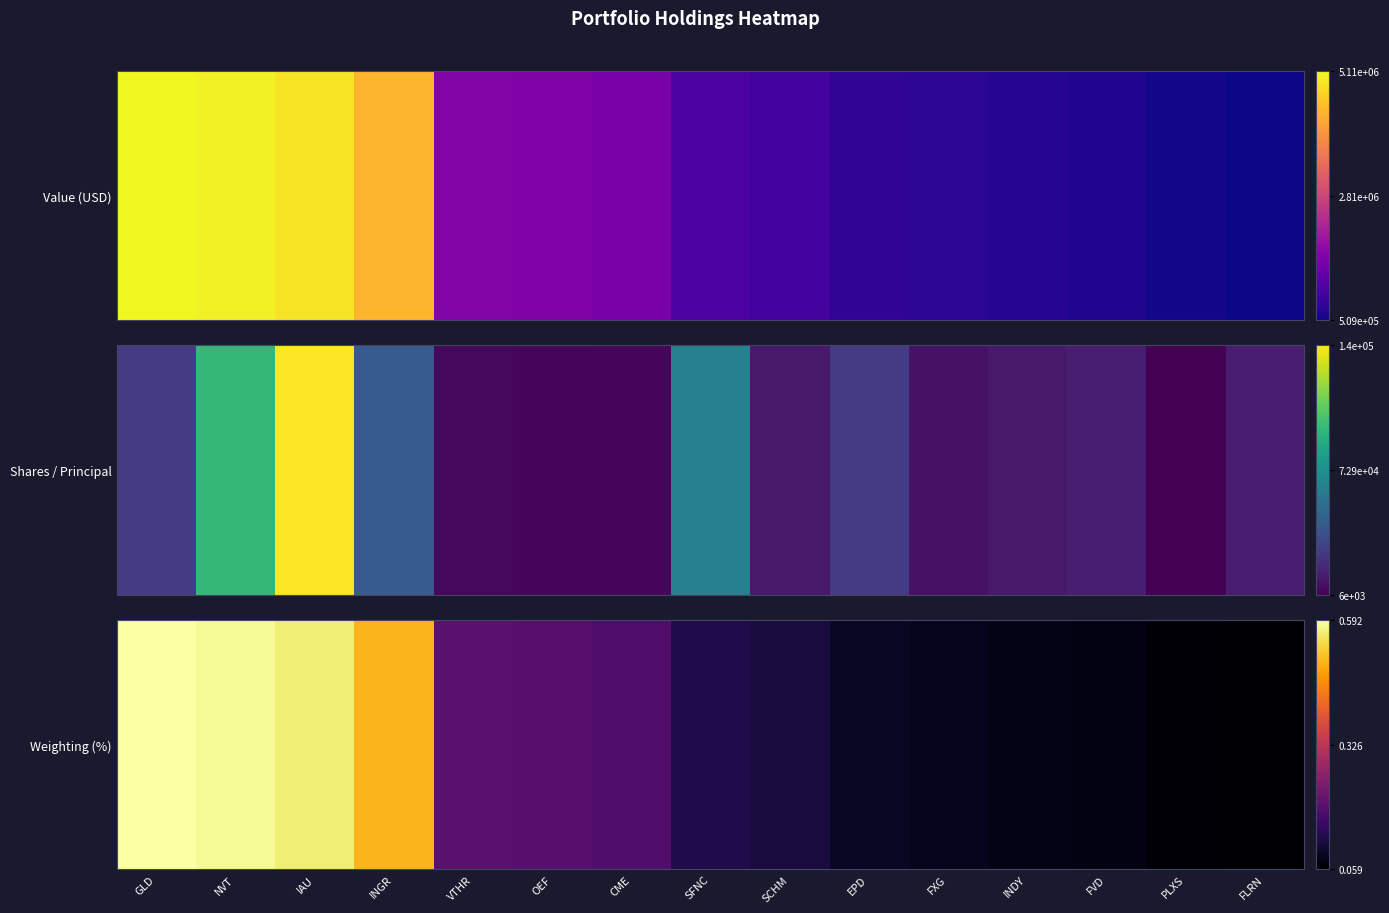

Is it true that the value at SFNC is 0.1?

False